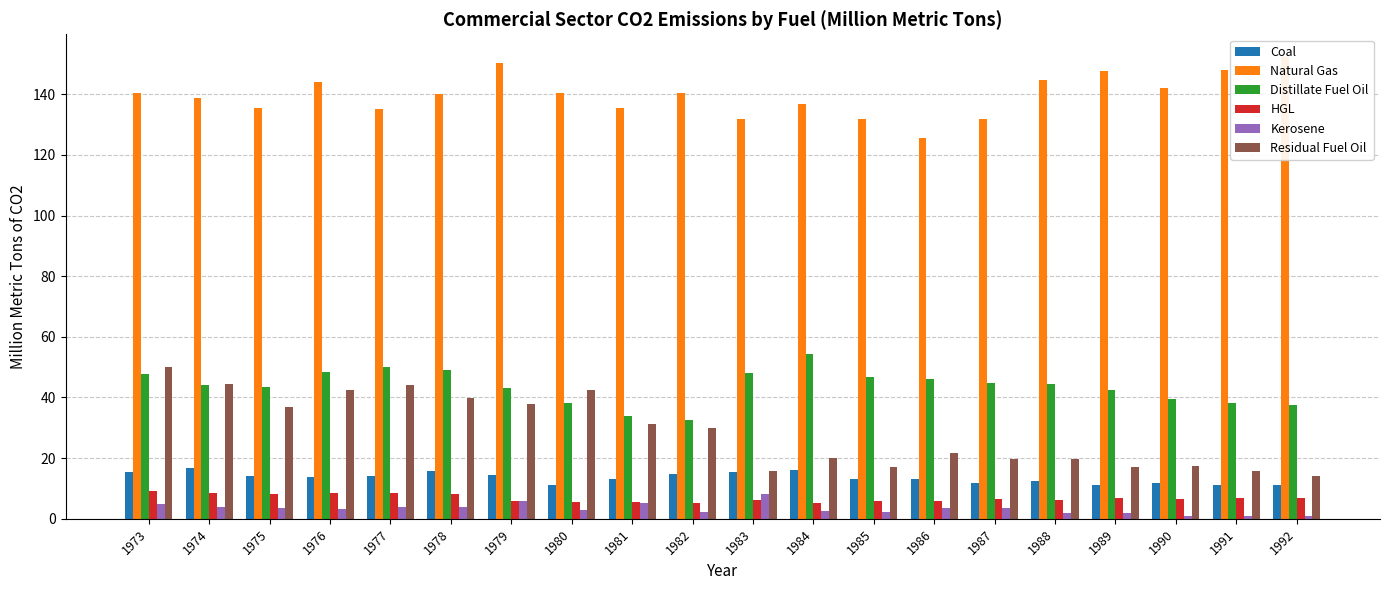

At how many categories does at least one series exceed 51?

20